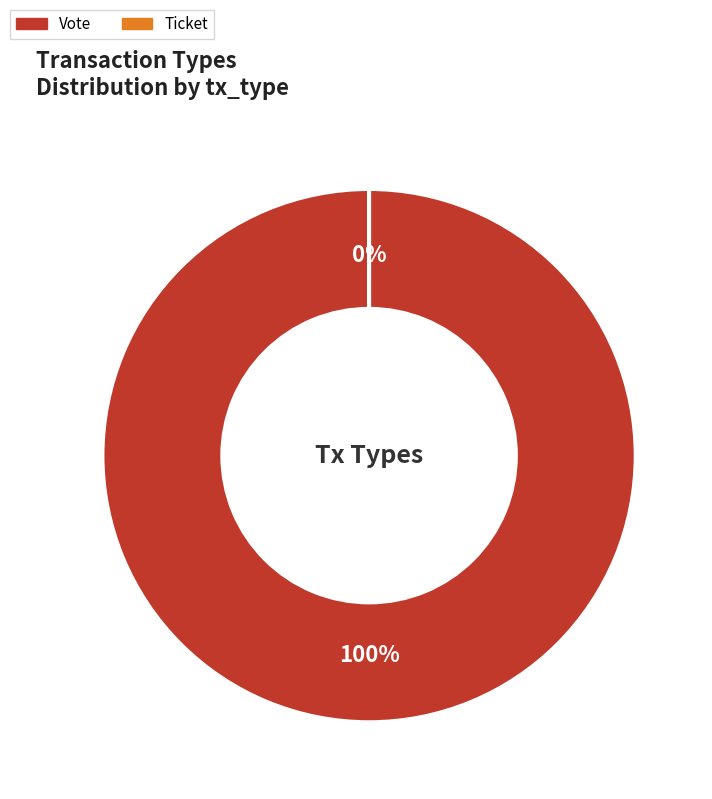

What is the total percentage of Ticket and Vote?

100.0%